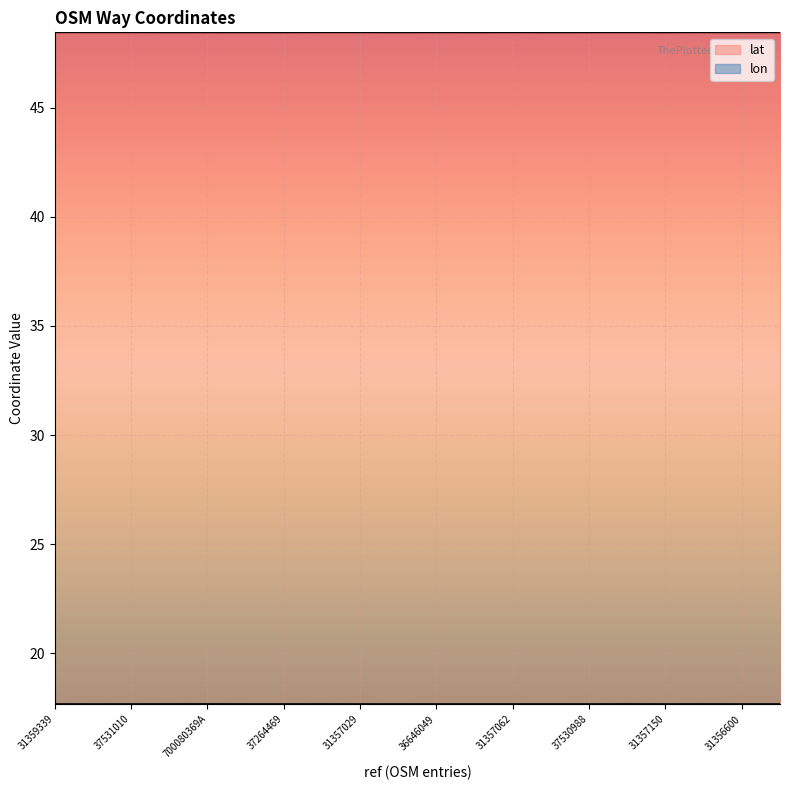

What position from the right is 31356600?

2